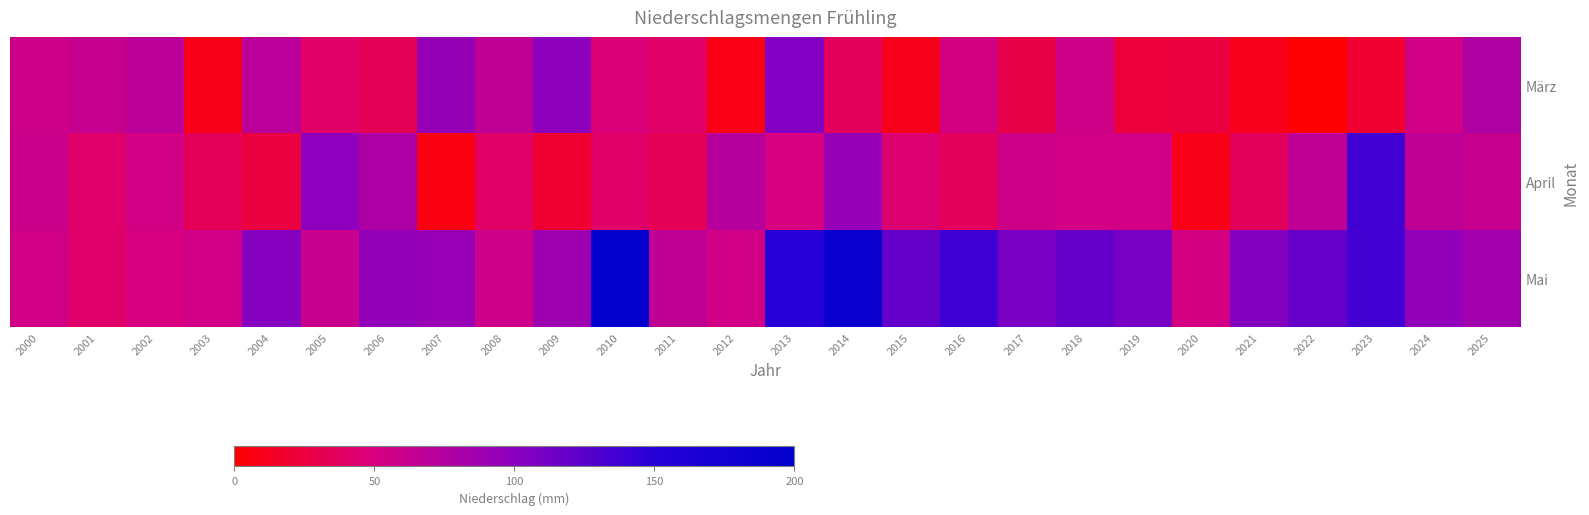

Reading left to right, transcribe all the data shown in this chart.

März: 2000=57.5	2001=63.0	2002=69.0	2003=10.0	2004=70.0	2005=40.0	2006=34.0	2007=94.5	2008=66.5	2009=98.0	2010=46.5	2011=41.0	2012=8.0	2013=105.0	2014=36.0	2015=11.5	2016=52.6	2017=29.5	2018=57.0	2019=24.0	2020=25.5	2021=11.0	2022=1.0	2023=19.4	2024=55.0	2025=76.9
April: 2000=60.0	2001=41.5	2002=54.0	2003=35.0	2004=26.5	2005=98.5	2006=79.0	2007=7.0	2008=40.0	2009=20.0	2010=41.0	2011=34.0	2012=72.0	2013=50.0	2014=93.5	2015=44.0	2016=36.5	2017=57.5	2018=54.0	2019=54.5	2020=10.1	2021=36.5	2022=66.5	2023=136.5	2024=67.0	2025=62.0
Mai: 2000=55.5	2001=42.0	2002=52.0	2003=55.0	2004=103.0	2005=61.0	2006=96.0	2007=92.5	2008=58.0	2009=87.5	2010=196.0	2011=67.5	2012=54.5	2013=149.0	2014=186.0	2015=120.0	2016=137.5	2017=109.0	2018=119.0	2019=110.0	2020=53.4	2021=104.5	2022=118.0	2023=136.0	2024=96.0	2025=85.4